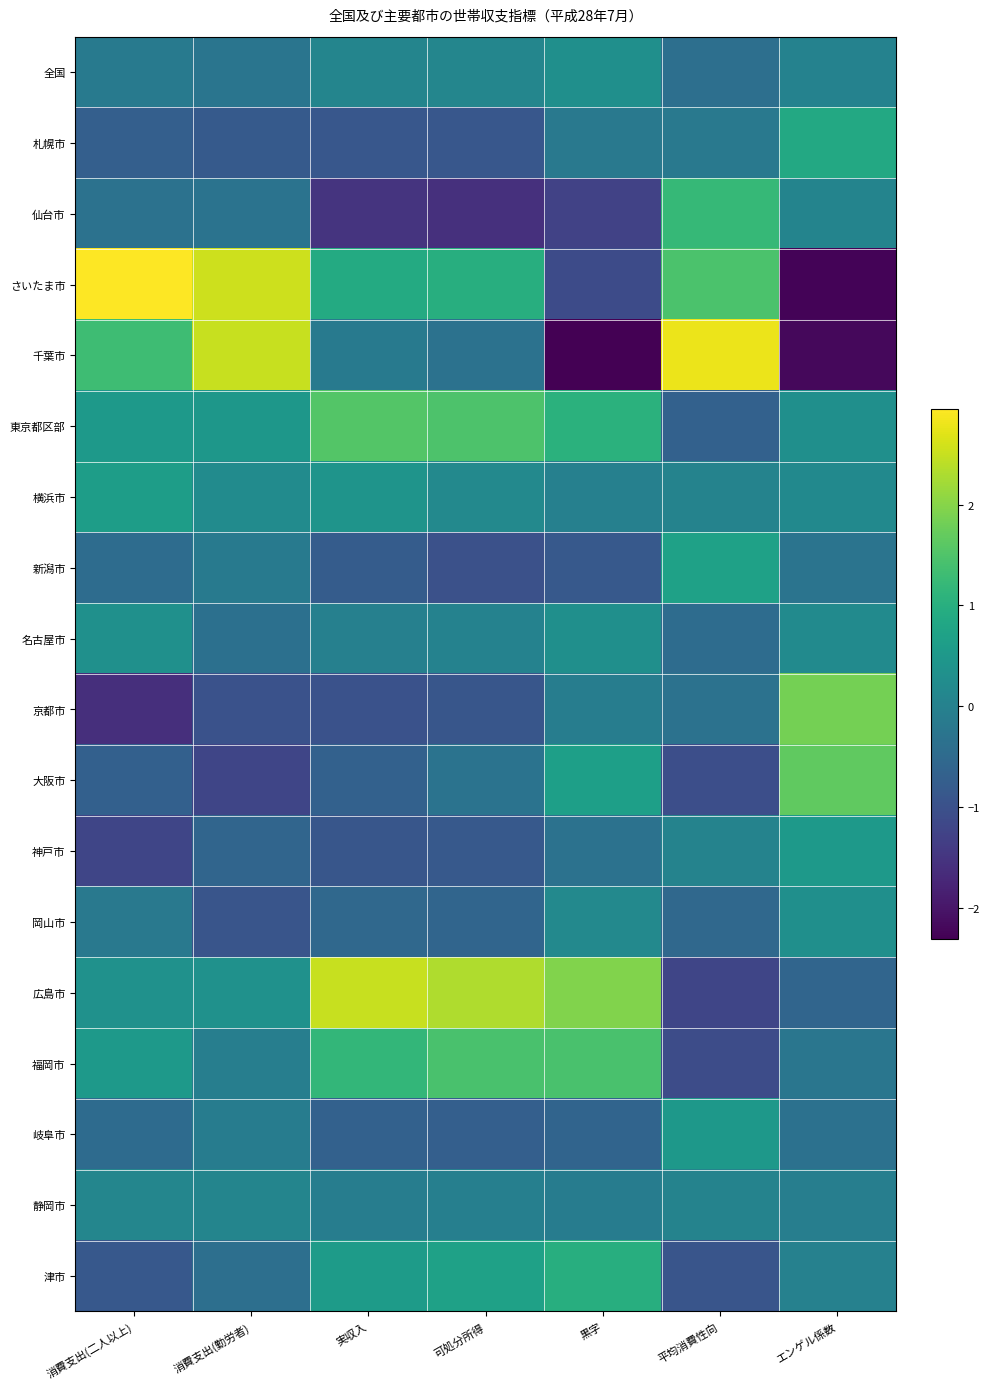

Which has a higher value, 黒字 or エンゲル係数?

黒字